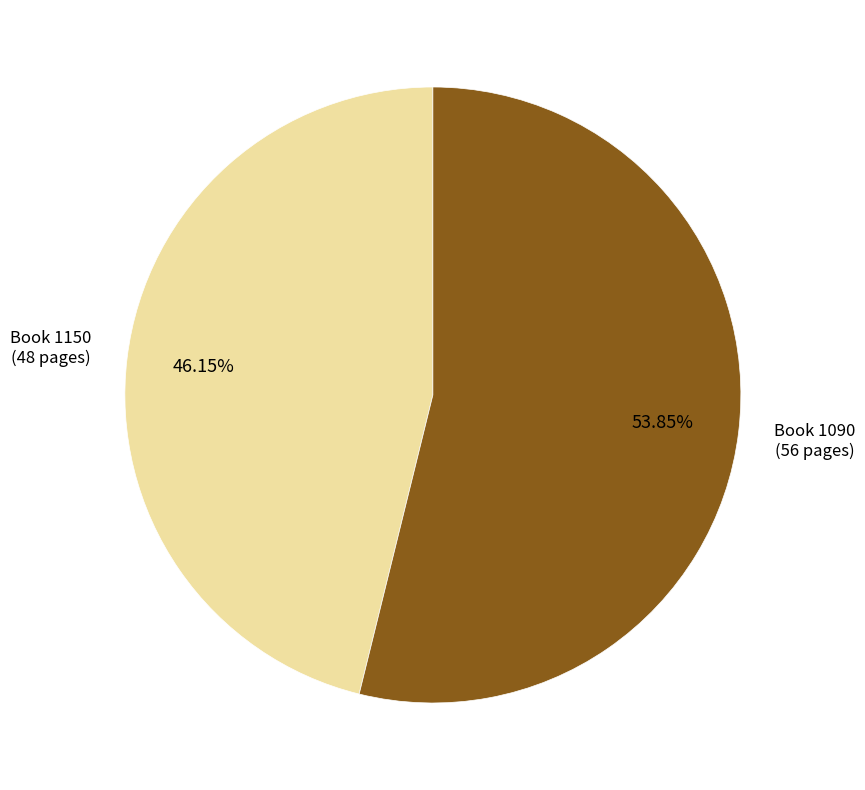

Does any single category account for the majority?

Yes